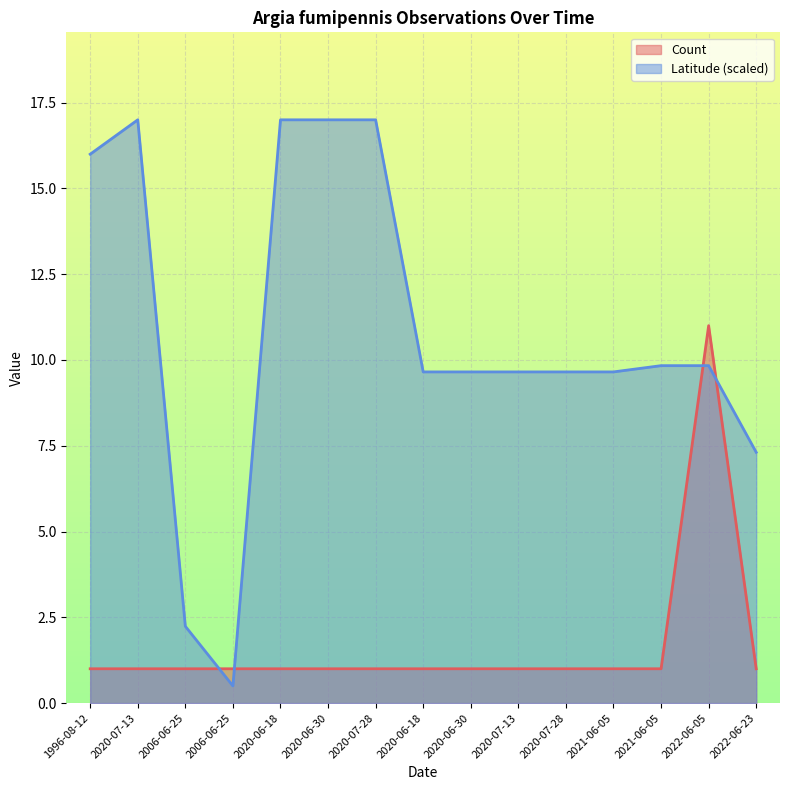

Which has a higher value, 2020-06-30 or 2022-06-05?

2022-06-05